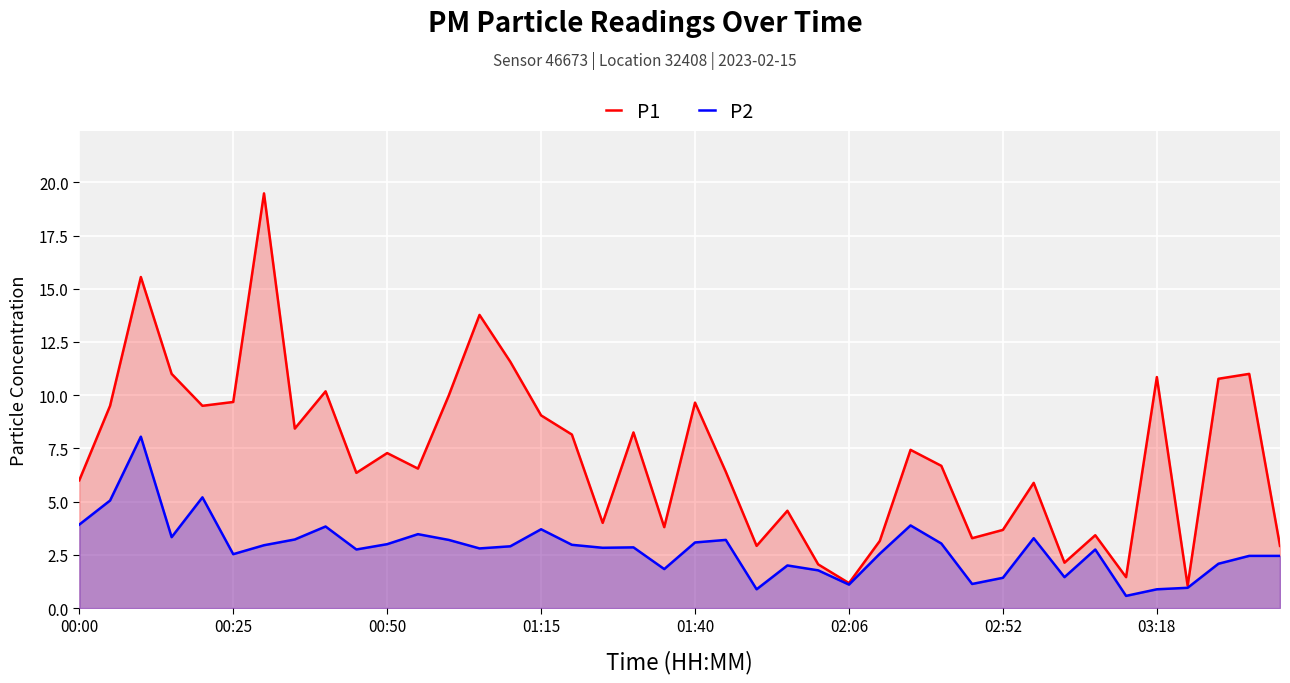

True or false: P1 has more than 0 points higher than both neighbors.

True